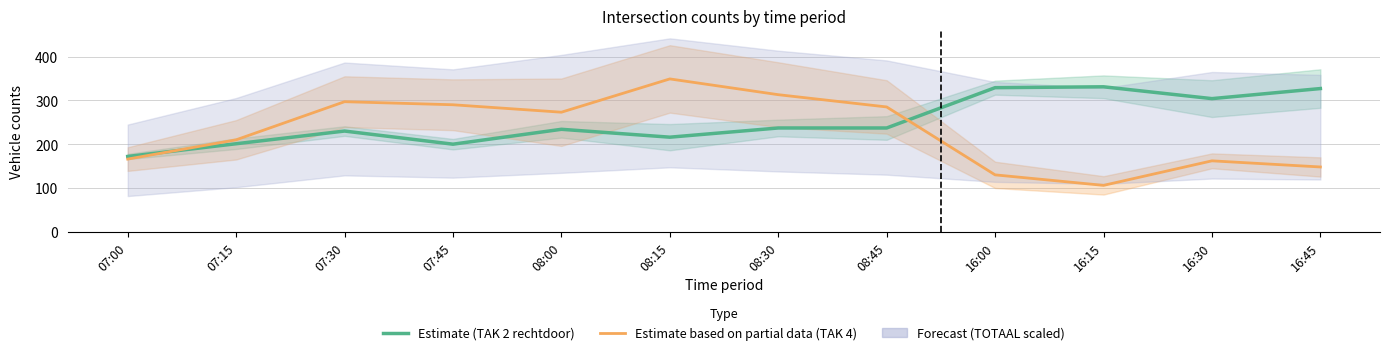

How many data points in Estimate (TAK 2 rechtdoor) are above 237?

4